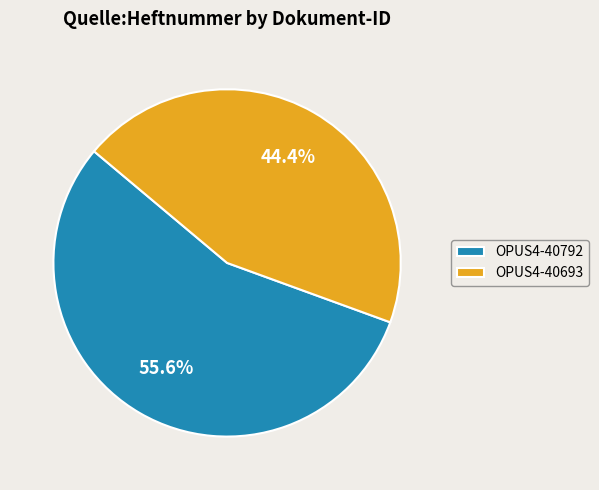

The OPUS4-40792 slice represents 56% of the pie. True or false?

True